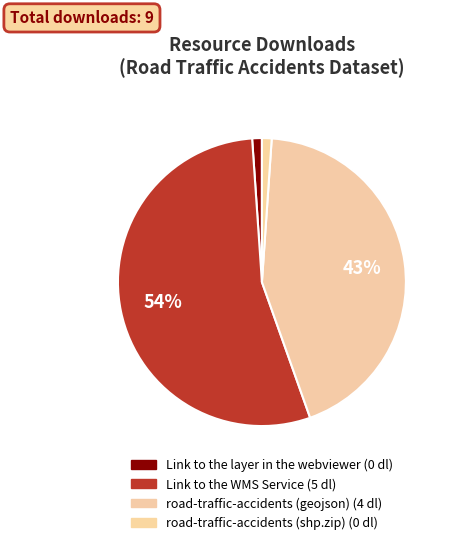

Between road-traffic-accidents (geojson) and Link to the layer in the webviewer, which is larger?

road-traffic-accidents (geojson)